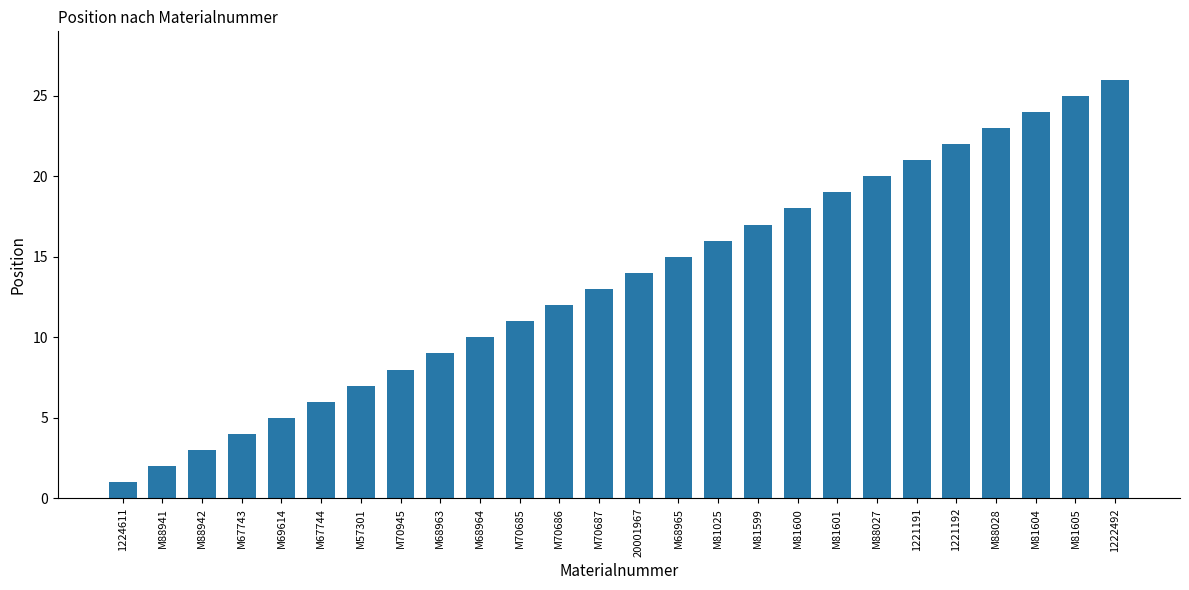

Which category has the lowest value across all series?

1224611